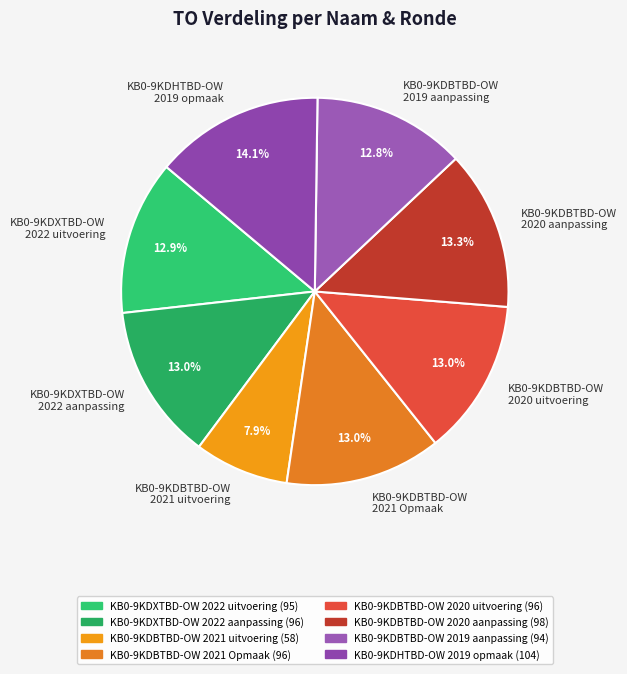

Which has a higher value, KB0-9KDBTBD-OW 2021 uitvoering or KB0-9KDBTBD-OW 2020 aanpassing?

KB0-9KDBTBD-OW 2020 aanpassing